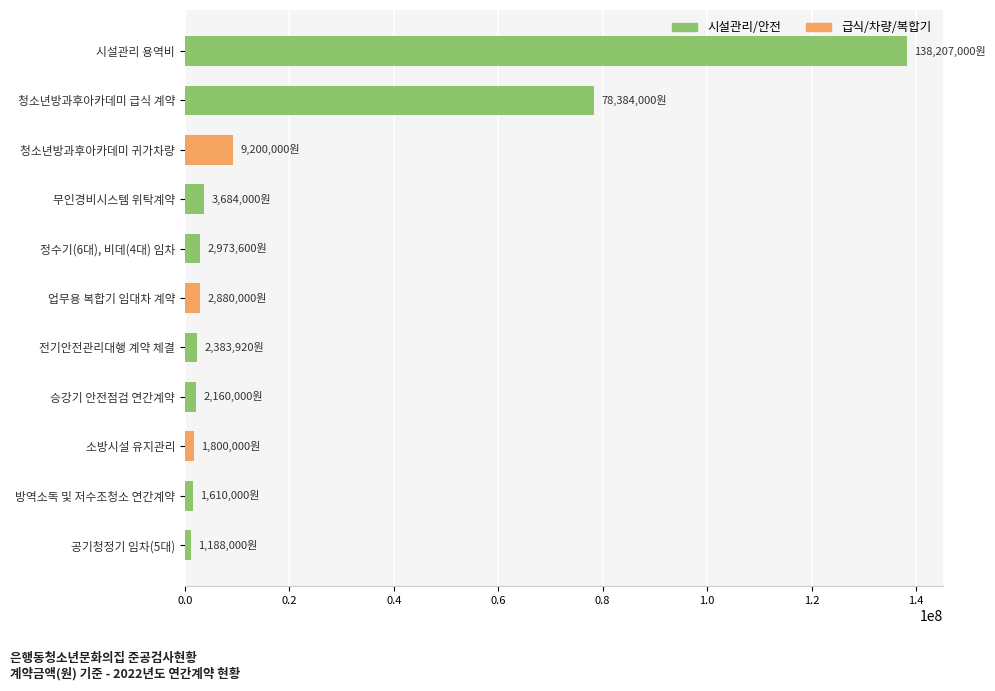

True or false: the data shows 32903381 at 시설관리 용역비.

False